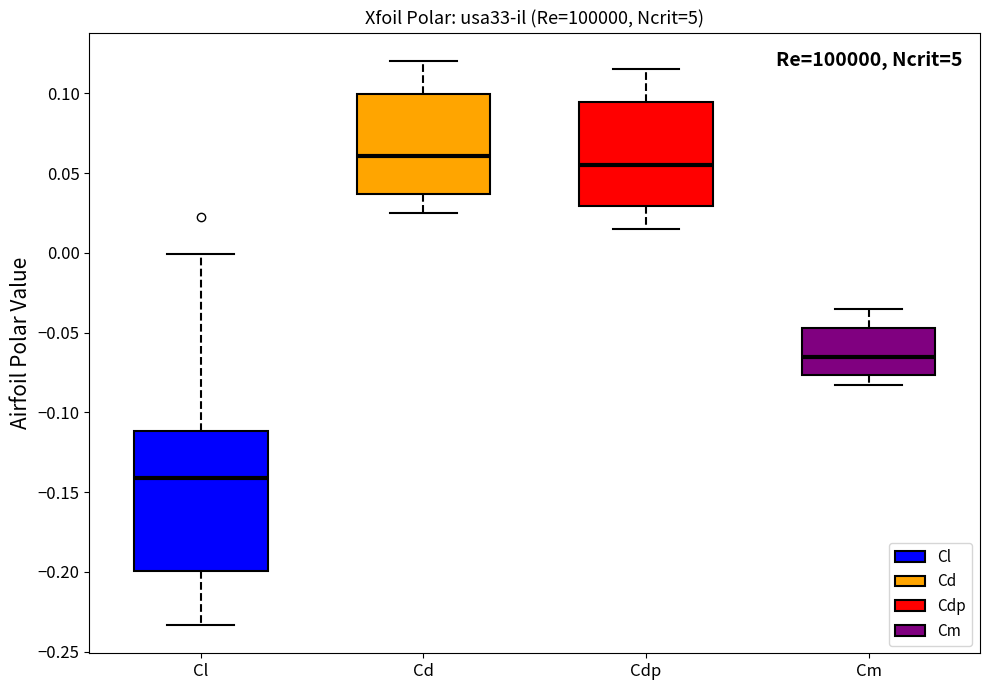

Reading left to right, transcribe this box plot: for each box, give where its median line is, the range the box spans, and where its two whiskers end, as read against the y-axis. The values are not printed on the chart, so give them approximately, as read against the axis.

Cl: median -0.140, box -0.200 to -0.110, whiskers -0.235 to 0.000
Cd: median 0.060, box 0.035 to 0.100, whiskers 0.025 to 0.120
Cdp: median 0.055, box 0.030 to 0.095, whiskers 0.015 to 0.115
Cm: median -0.065, box -0.075 to -0.045, whiskers -0.085 to -0.035